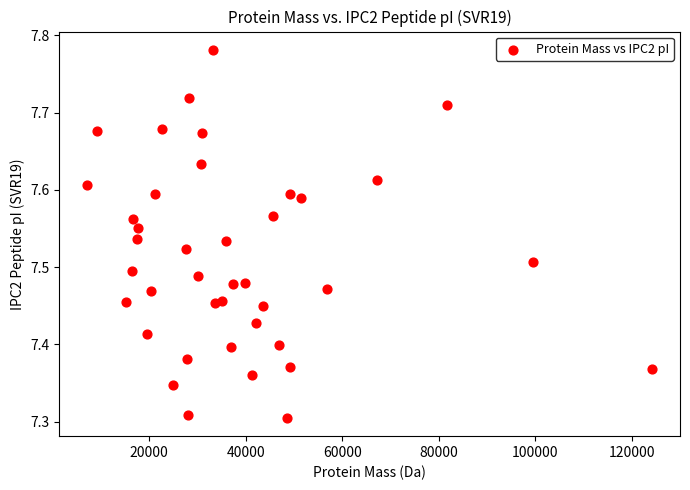

What is the range of Y values (max minus min)?

0.5